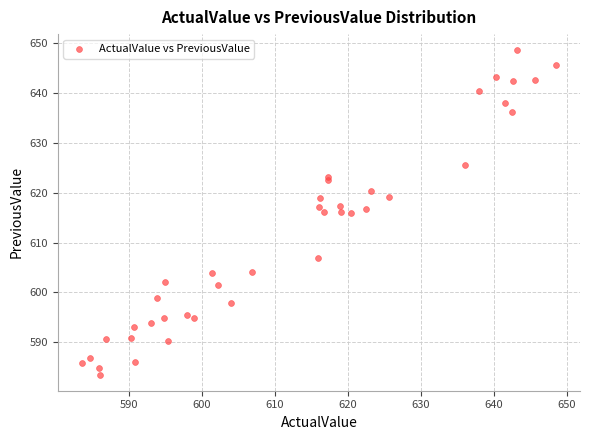

What is the range of Y values (max minus min)?

65.0